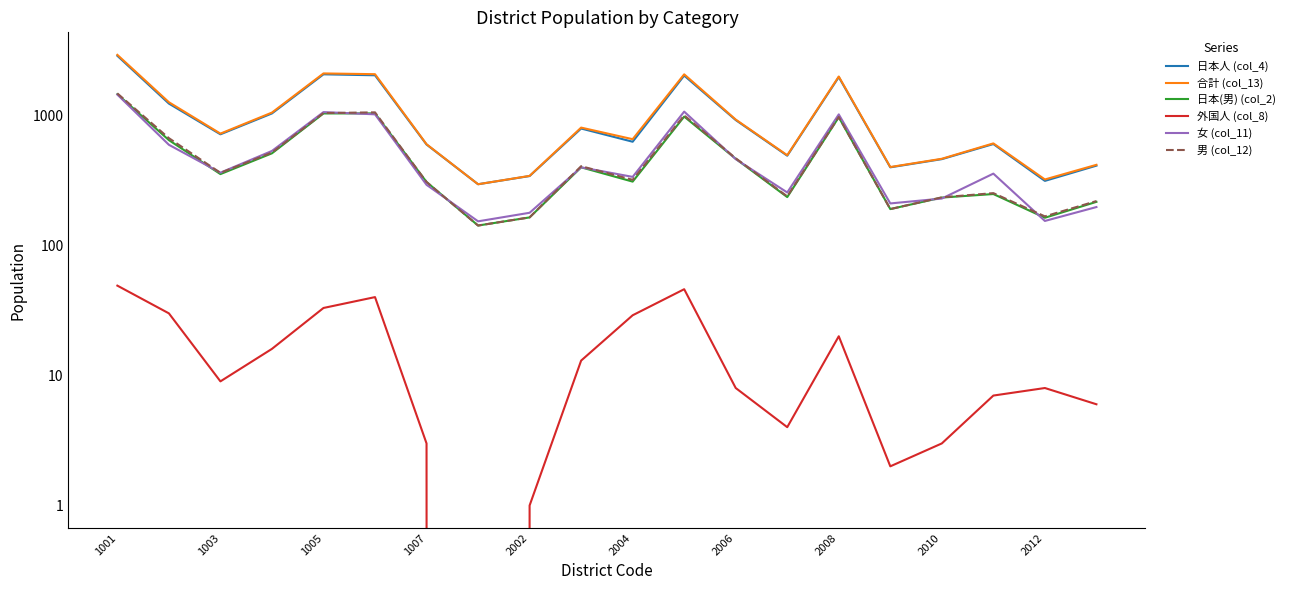

Does the chart display data point markers on the line(s)?

No